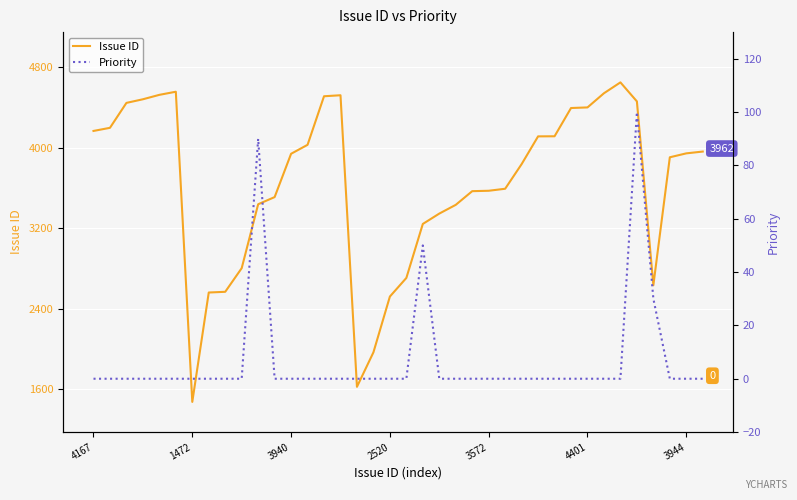

How many interior local peaks does the Priority series have?

3